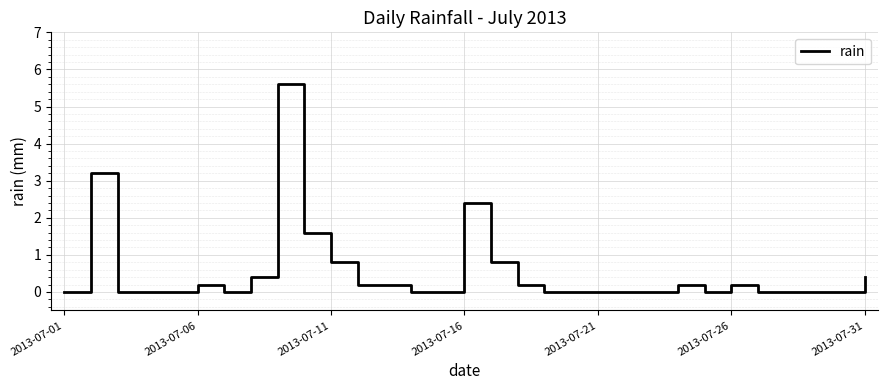

What is the greatest value displayed?

5.6